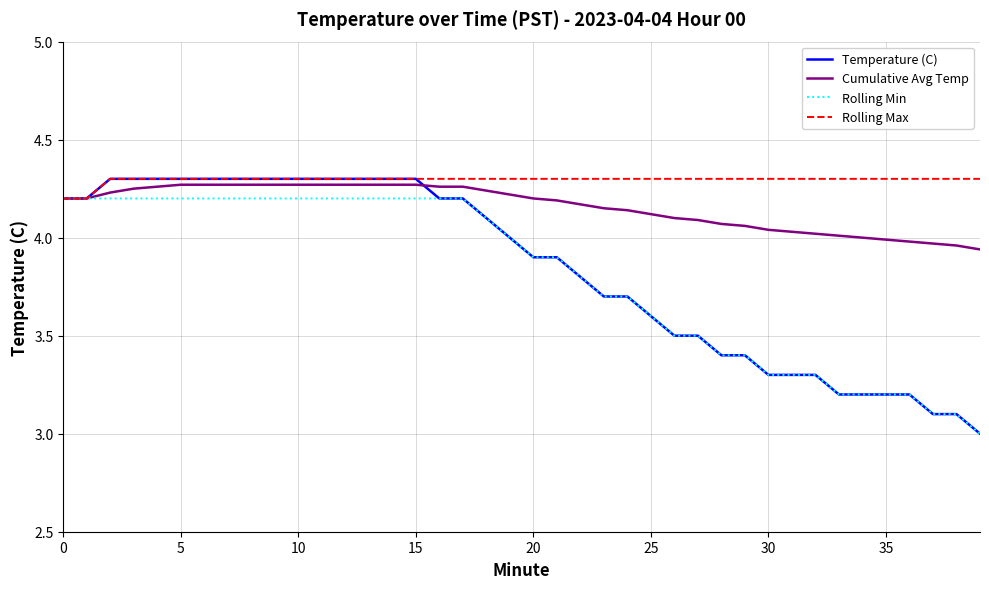

Which series has the largest total across all categories?

Rolling Max